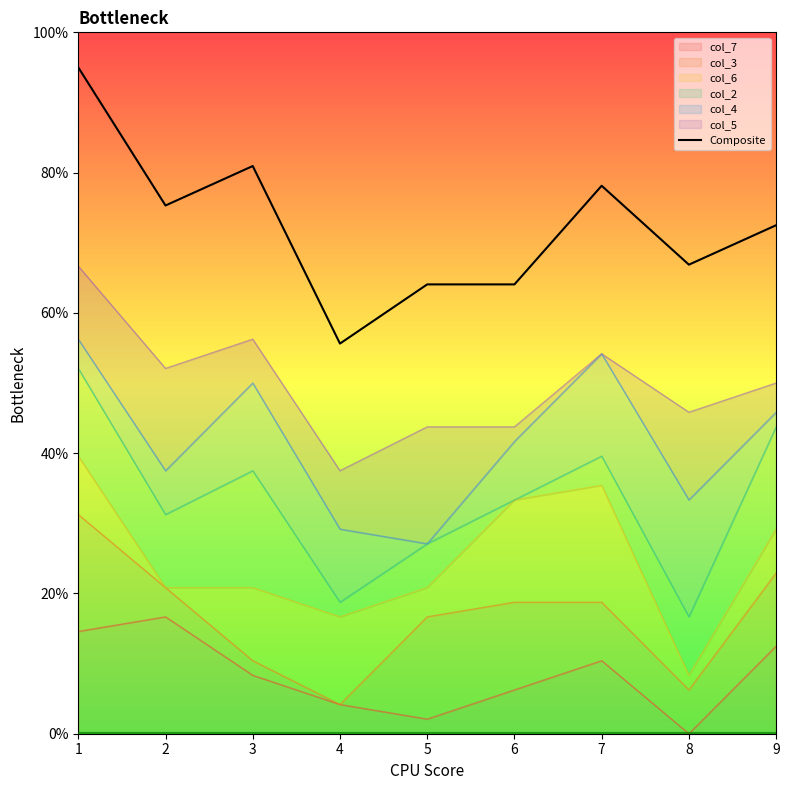

List the labels in order of value, smallest first.

4, 5, 6, 8, 9, 2, 7, 3, 1